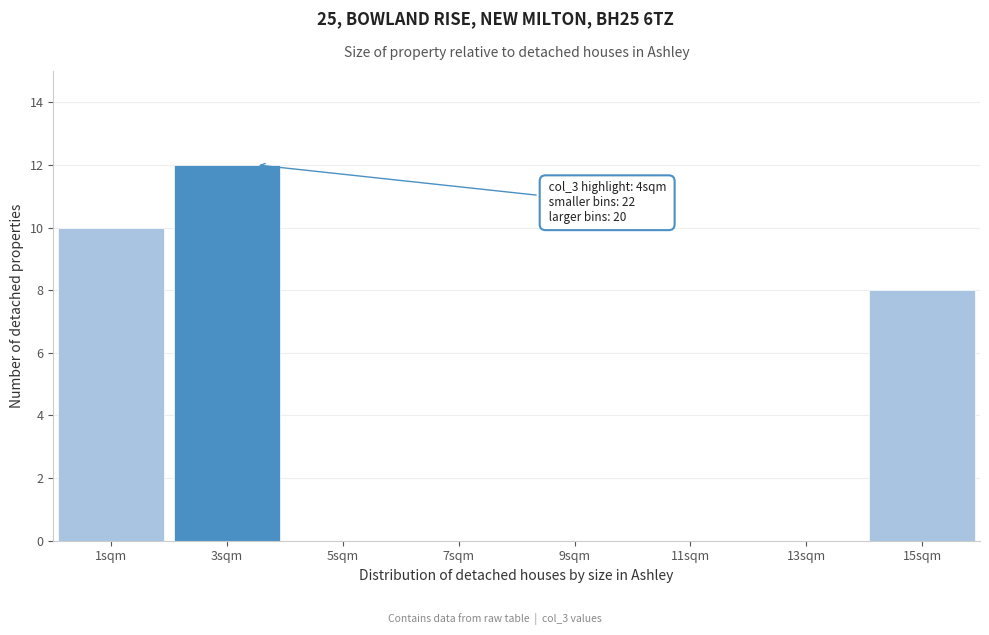

What is the maximum value shown in the chart?

12